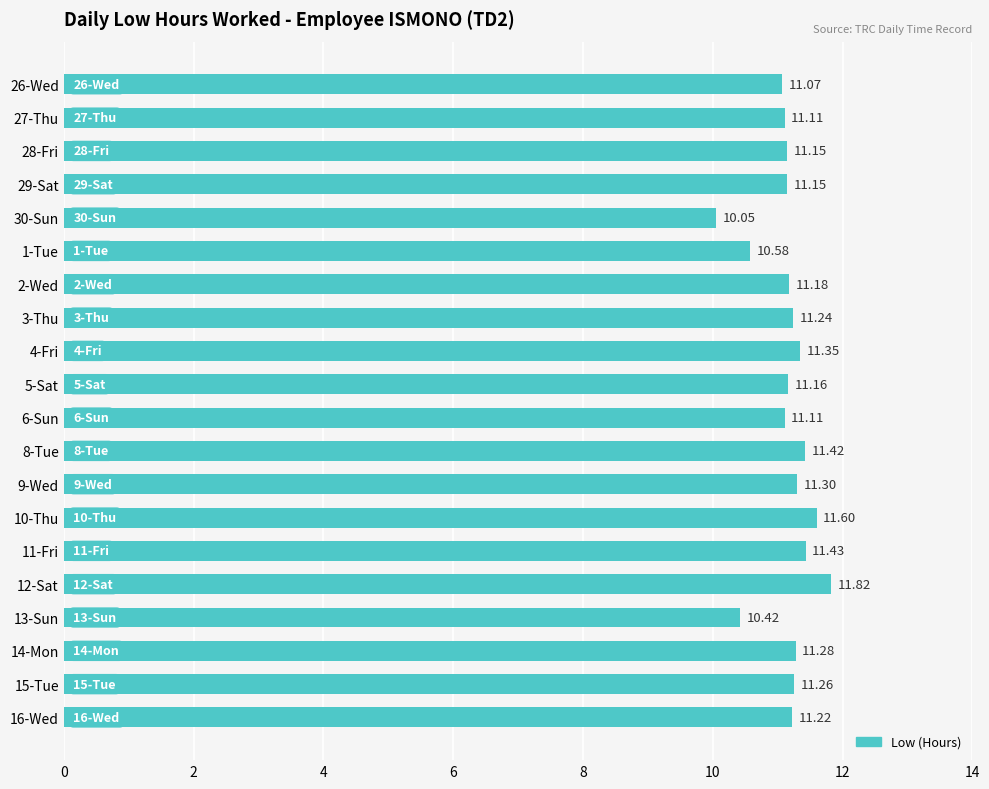

What is the change in value from 30-Sun to 14-Mon?

+1.2